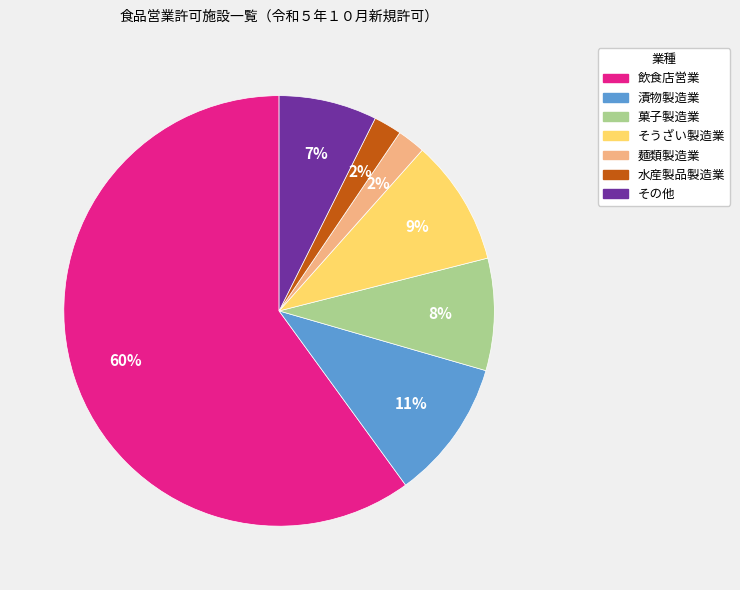

To the nearest percent, what is the average slice percentage?

14%